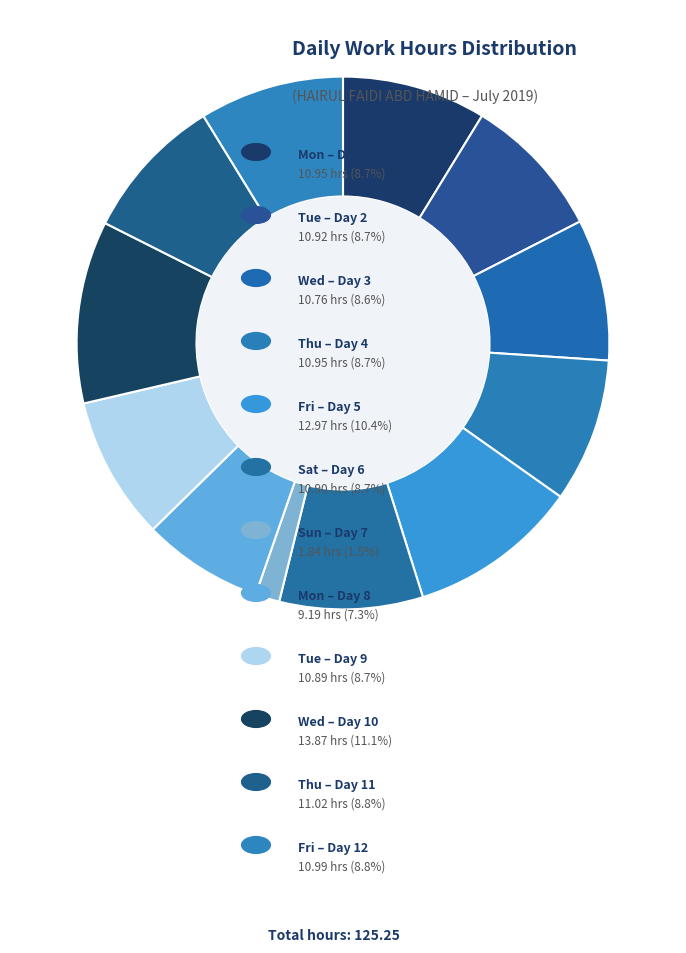

What is the smallest slice in the pie chart?

Day 7